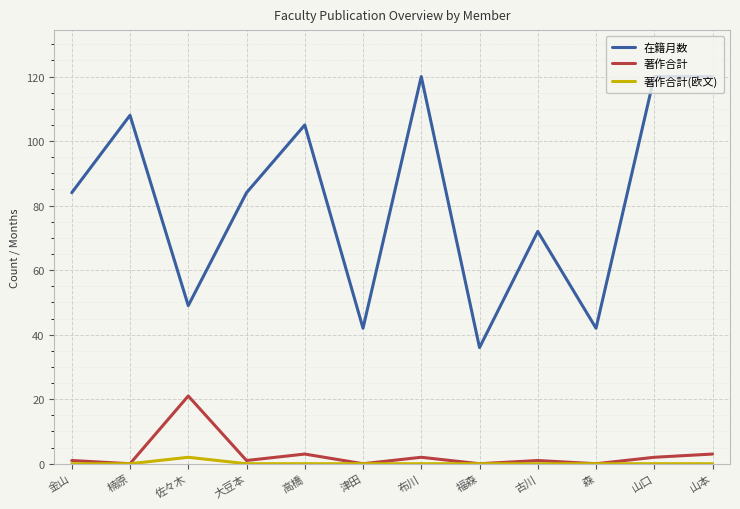

Reading left to right, list all the values displayed in this chart.

在籍月数: 金山=84	楠原=108	佐々木=49	大豆本=84	高橋=105	津田=42	布川=120	福森=36	古川=72	森=42	山口=120	山本=120
著作合計: 金山=1	楠原=0	佐々木=21	大豆本=1	高橋=3	津田=0	布川=2	福森=0	古川=1	森=0	山口=2	山本=3
著作合計(欧文): 金山=0	楠原=0	佐々木=2	大豆本=0	高橋=0	津田=0	布川=0	福森=0	古川=0	森=0	山口=0	山本=0